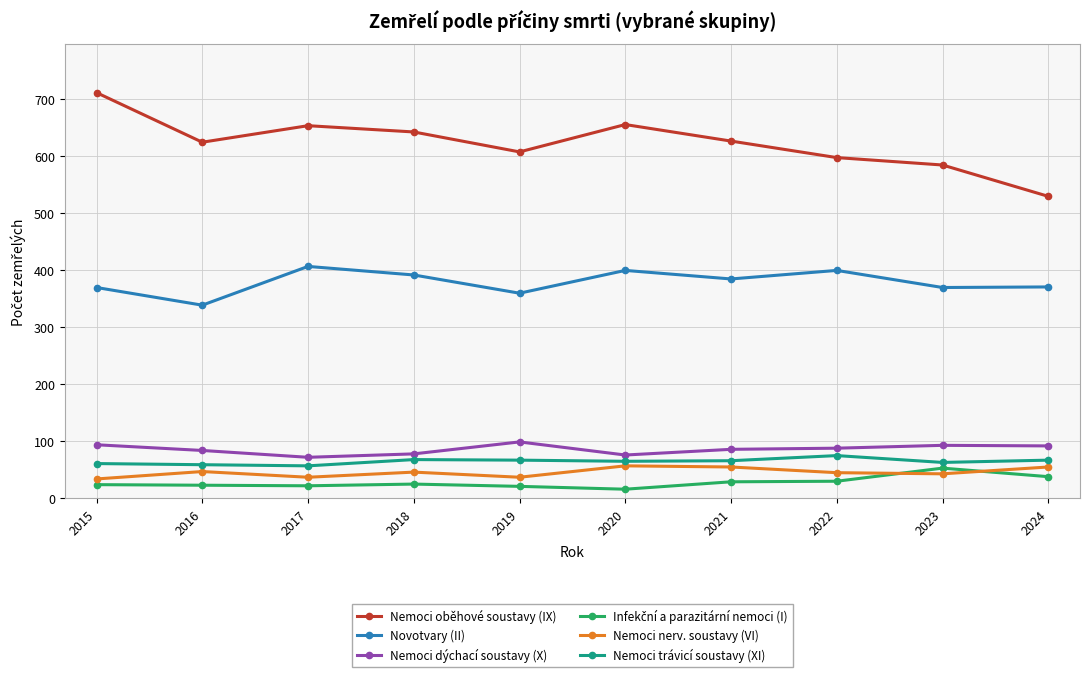

How many lines are shown in the chart?

6